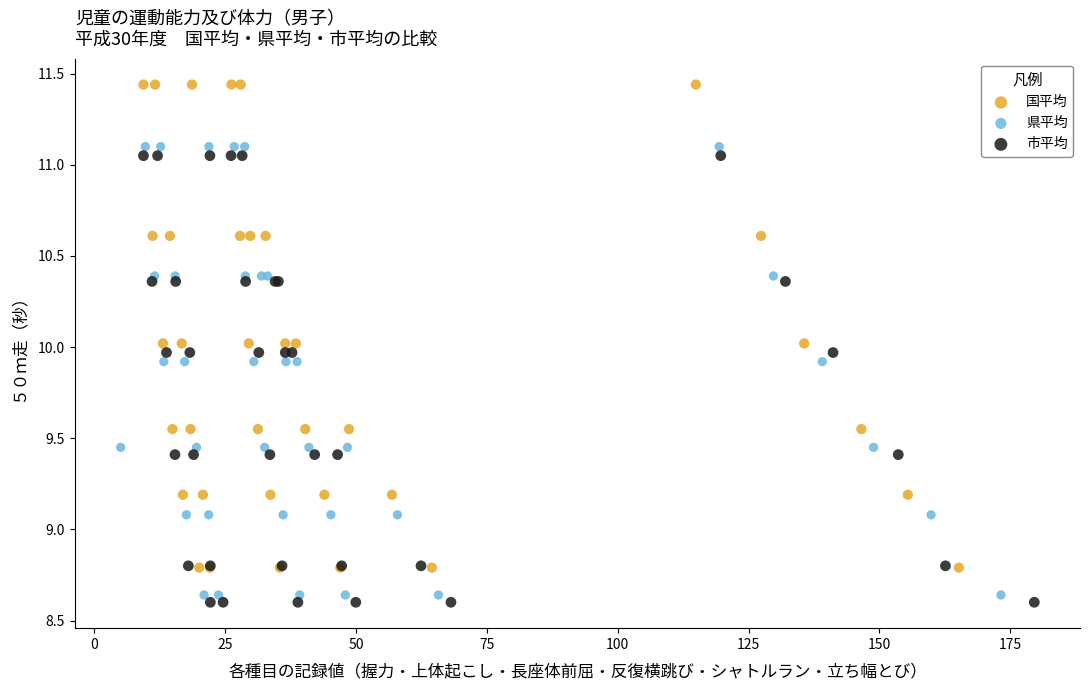

Which series contains the highest Y value?

国平均